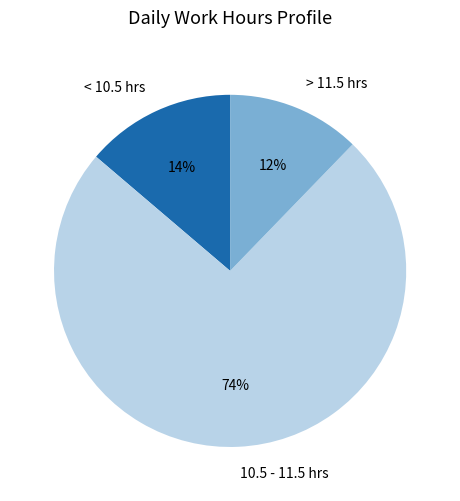

Rank the categories by value from lowest to highest.

> 11.5 hrs, < 10.5 hrs, 10.5 - 11.5 hrs